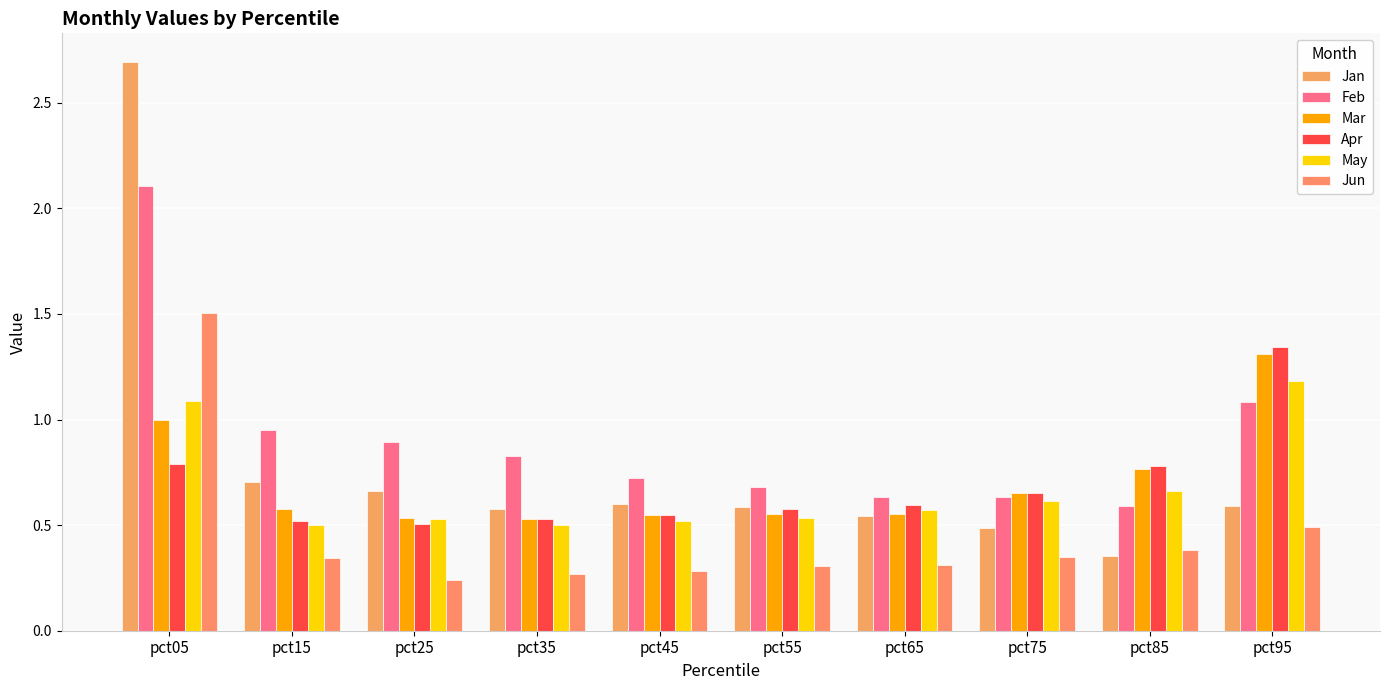

How many May values are between 0 and 1?

8